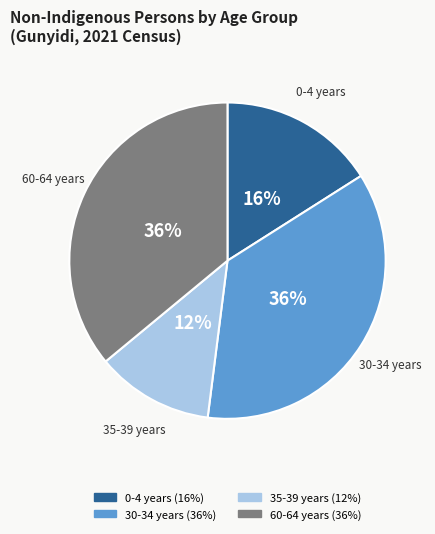

To the nearest percent, what is the difference between the largest and smallest slice percentages?

24%